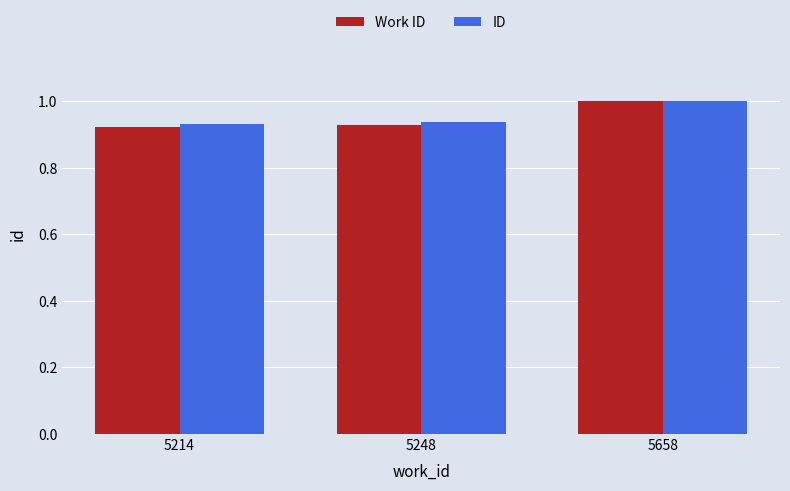

What is the average value of the ID series?

1.0